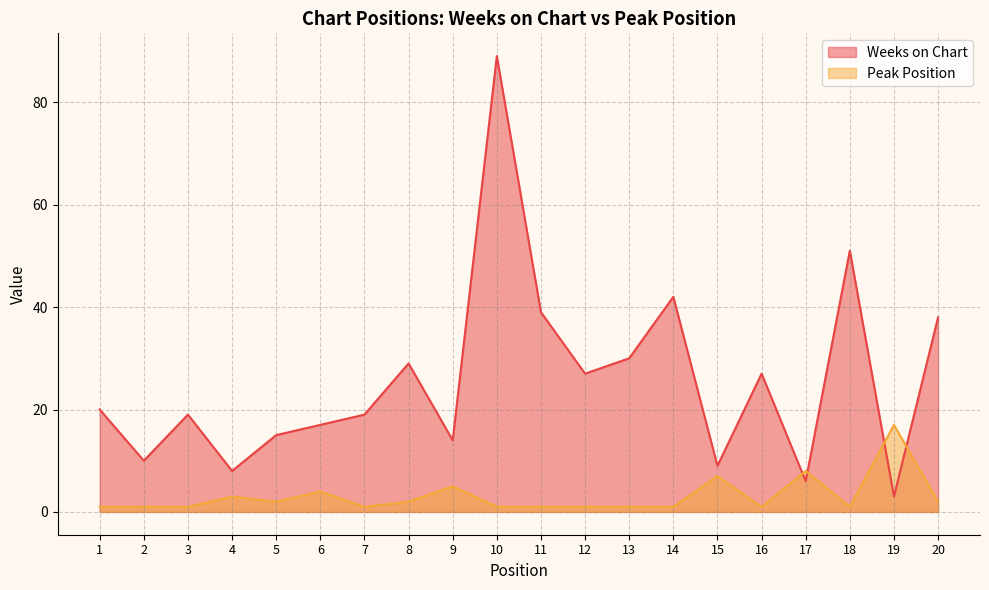

Reading left to right, extract all data points from this chart.

Weeks on Chart: 1=20	2=10	3=19	4=8	5=15	6=17	7=19	8=29	9=14	10=89	11=39	12=27	13=30	14=42	15=9	16=27	17=6	18=51	19=3	20=38
Peak Position: 1=1	2=1	3=1	4=3	5=2	6=4	7=1	8=2	9=5	10=1	11=1	12=1	13=1	14=1	15=7	16=1	17=8	18=1	19=17	20=2